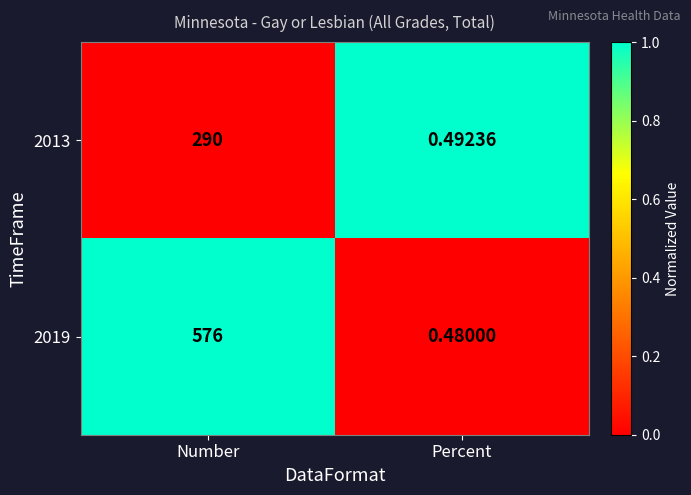

At which category does the chart reach its peak across all series?

Number